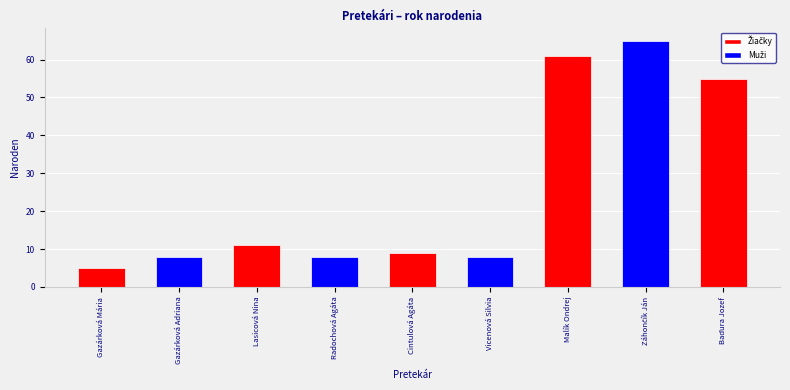

The value at Lasicová Nina is 11. True or false?

True